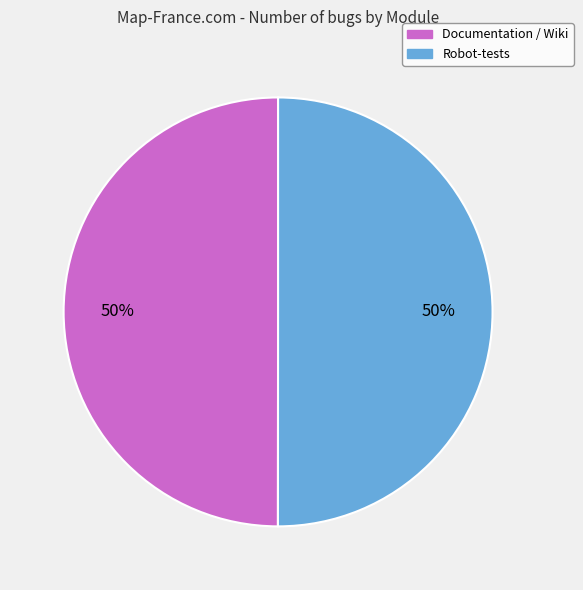

Count the number of slices in the pie.

2